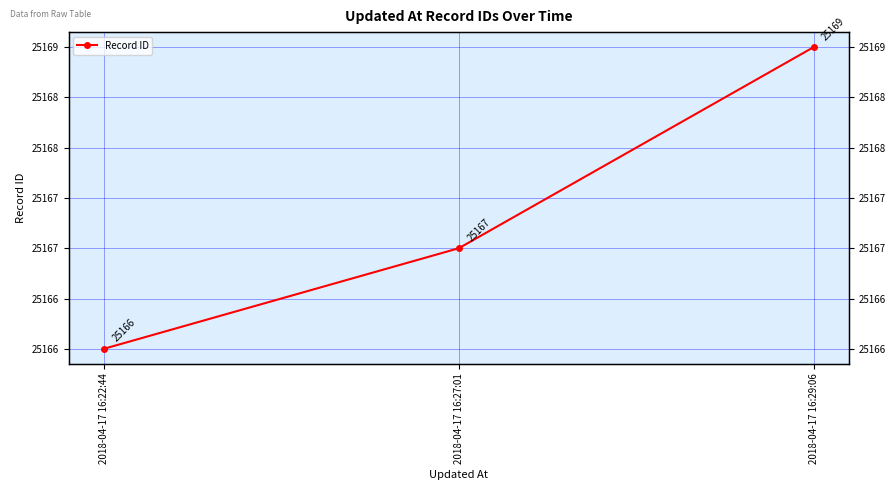

How many values are between 25166 and 25169?

3